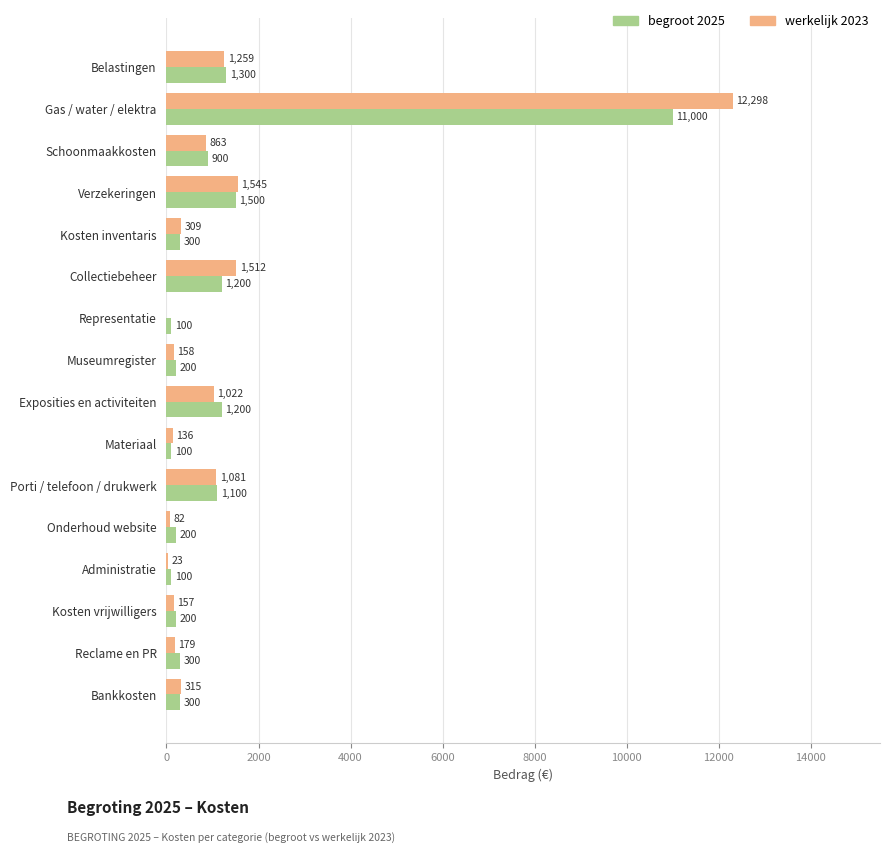

Which category has the highest value in the werkelijk 2023 series?

Gas / water / elektra